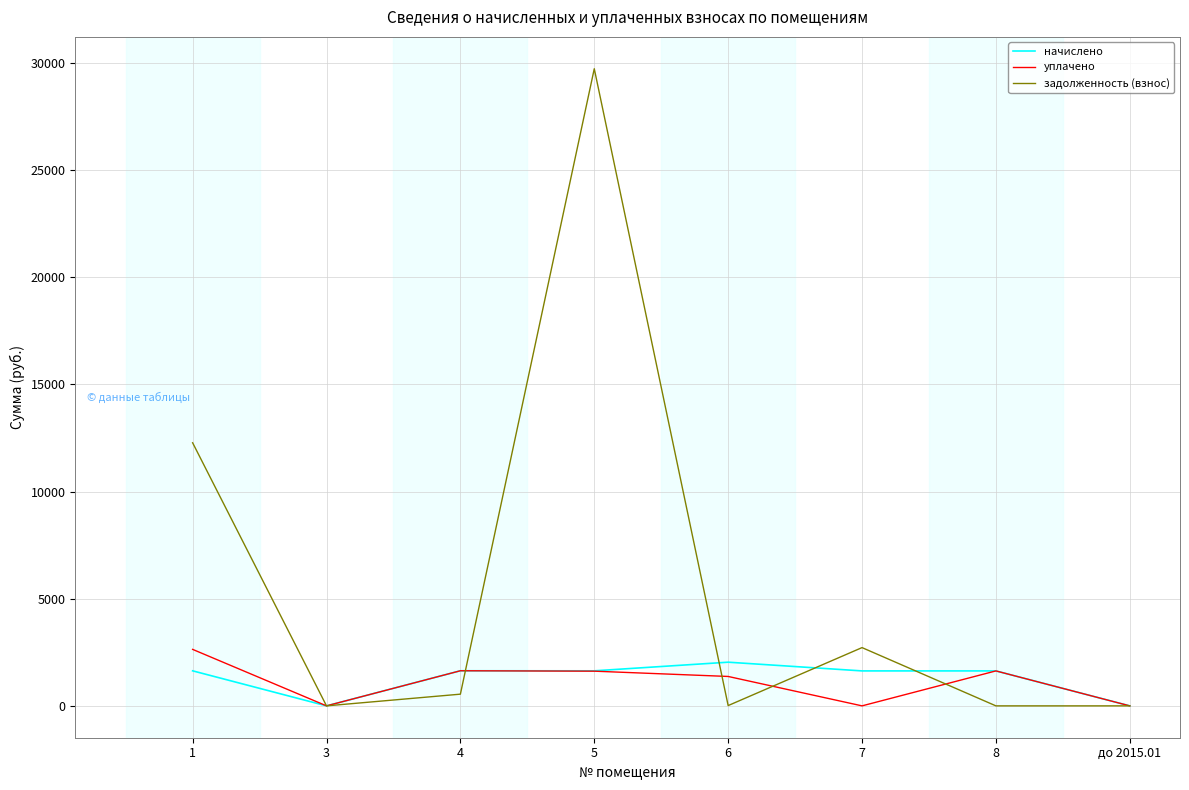

How many distinct data groups are displayed?

3